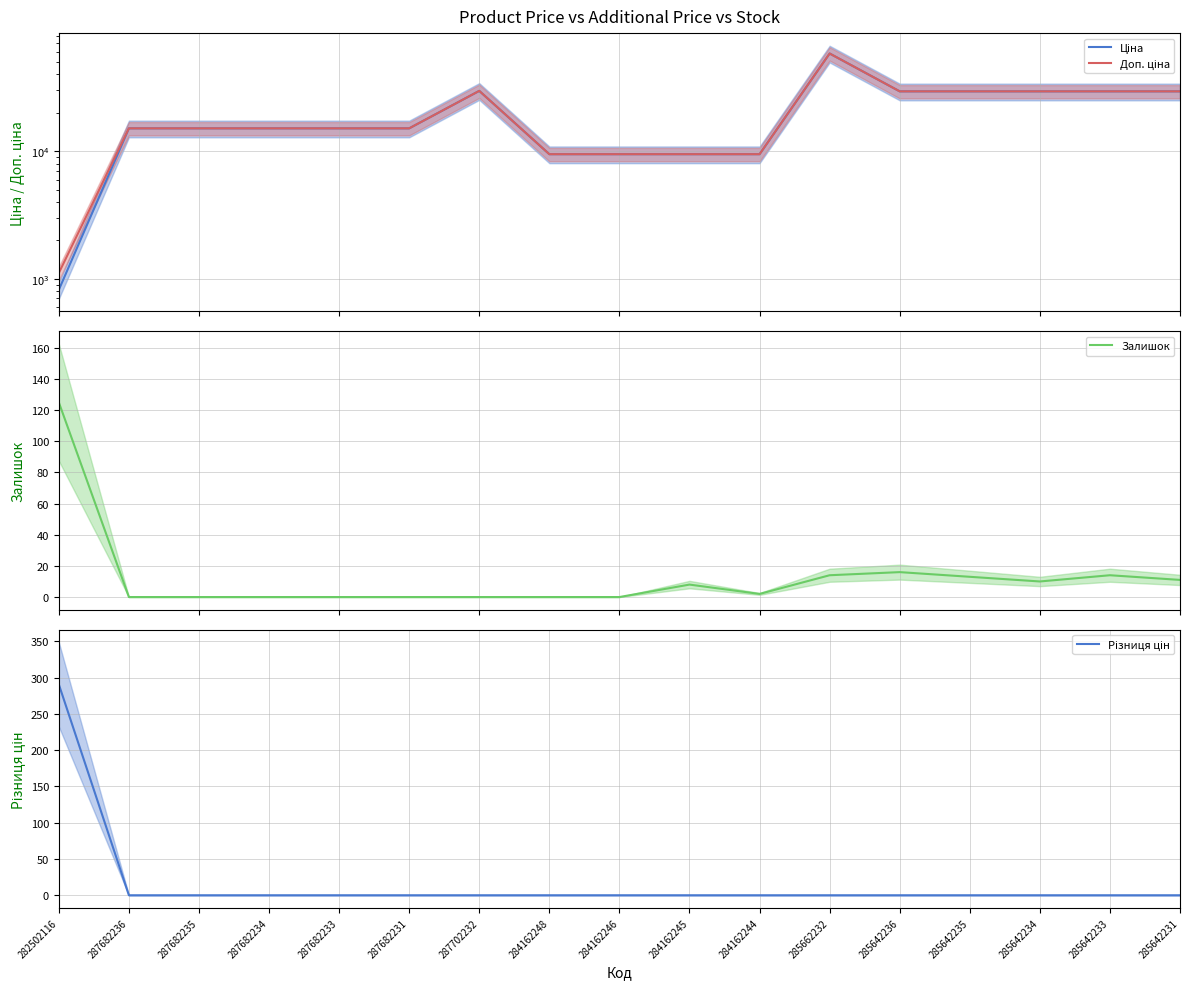

List the labels in order of Доп. ціна value, largest first.

285662232, 287702232, 285642236, 285642235, 285642234, 285642233, 285642231, 287682236, 287682235, 287682234, 287682233, 287682231, 284162248, 284162246, 284162245, 284162244, 282502116